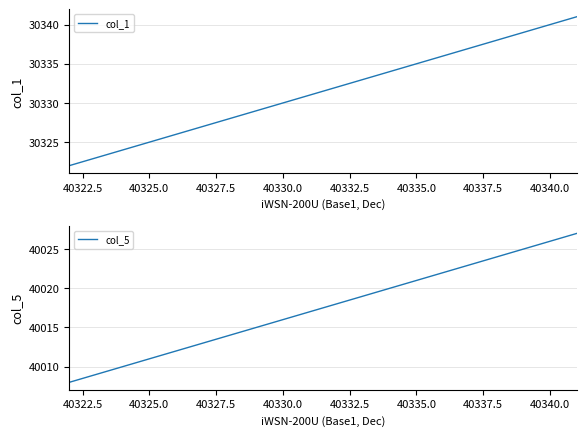

Rank the series by their average value, from highest to lowest.

col_5, col_1